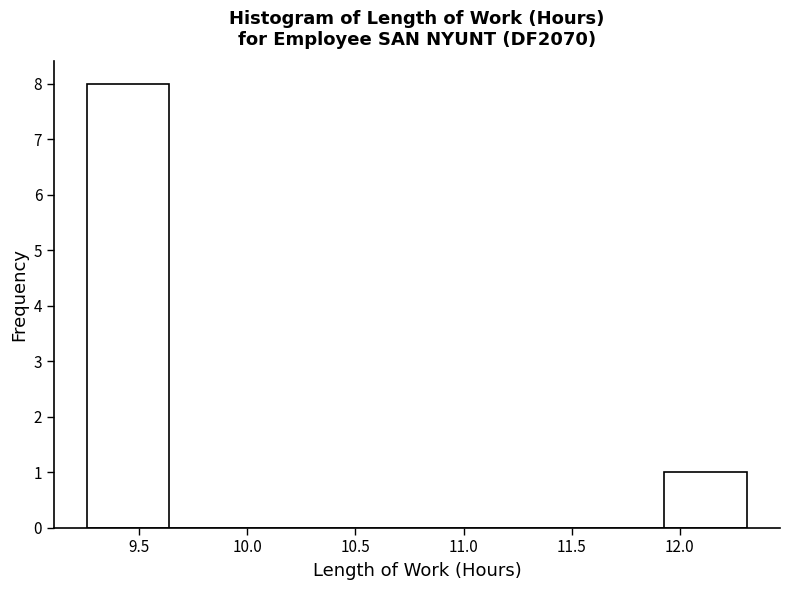

Reading left to right, transcribe this chart: for each bar, give the range it covers on the x-axis and its height. Neither the bar edges nor the heights are printed on the chart, so give them approximately, as read against the axes.

9.25 to 9.65: 8
9.65 to 10.00: 0
10.00 to 10.40: 0
10.40 to 10.80: 0
10.80 to 11.15: 0
11.15 to 11.55: 0
11.55 to 11.95: 0
11.95 to 12.30: 1